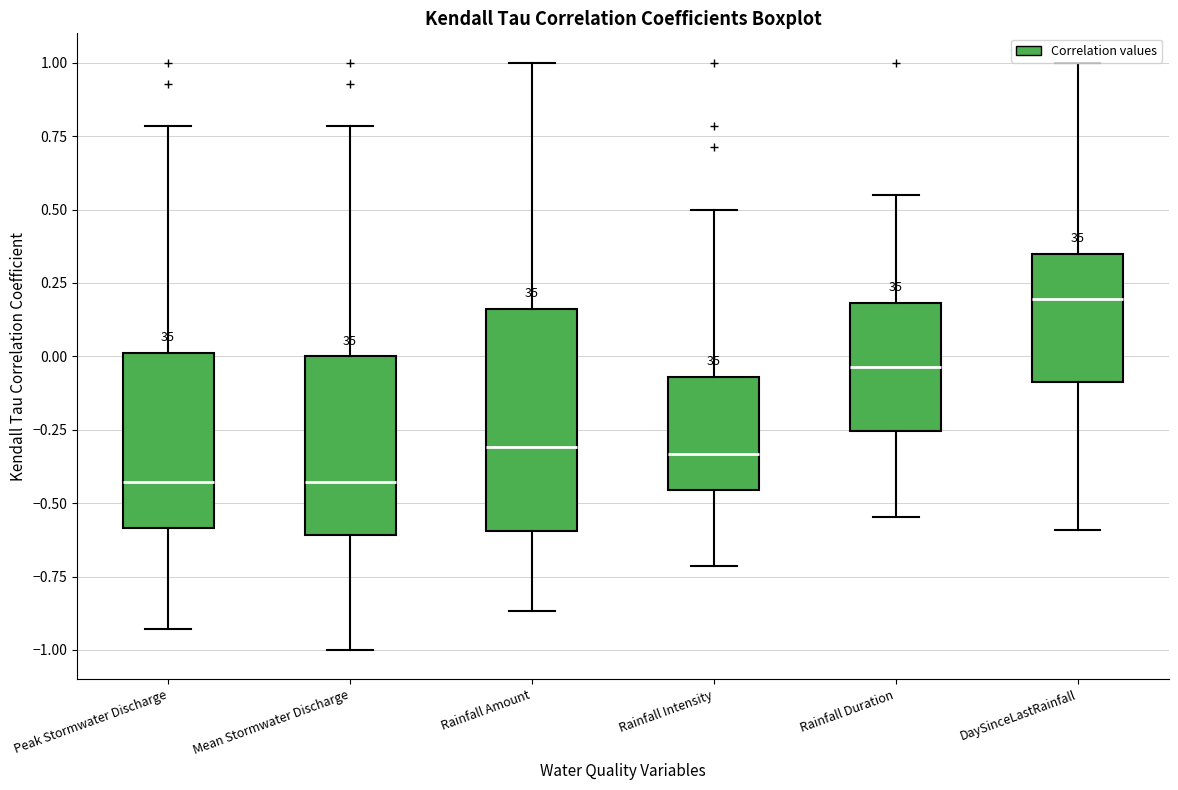

Which box's median line is the highest?

DaySinceLastRainfall